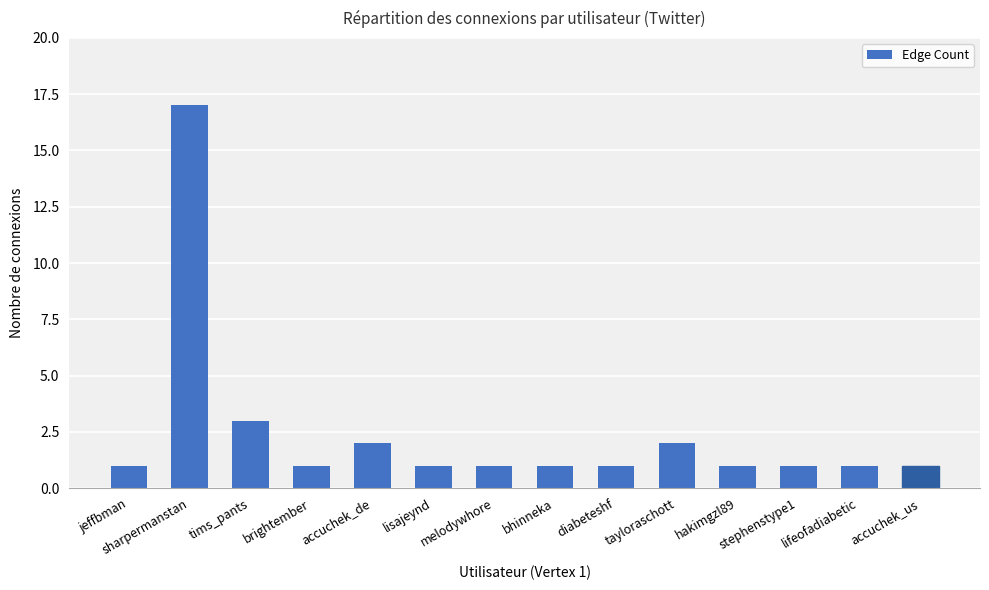

What is the ratio of the value at jeffbman to the value at lifeofadiabetic?

1.0